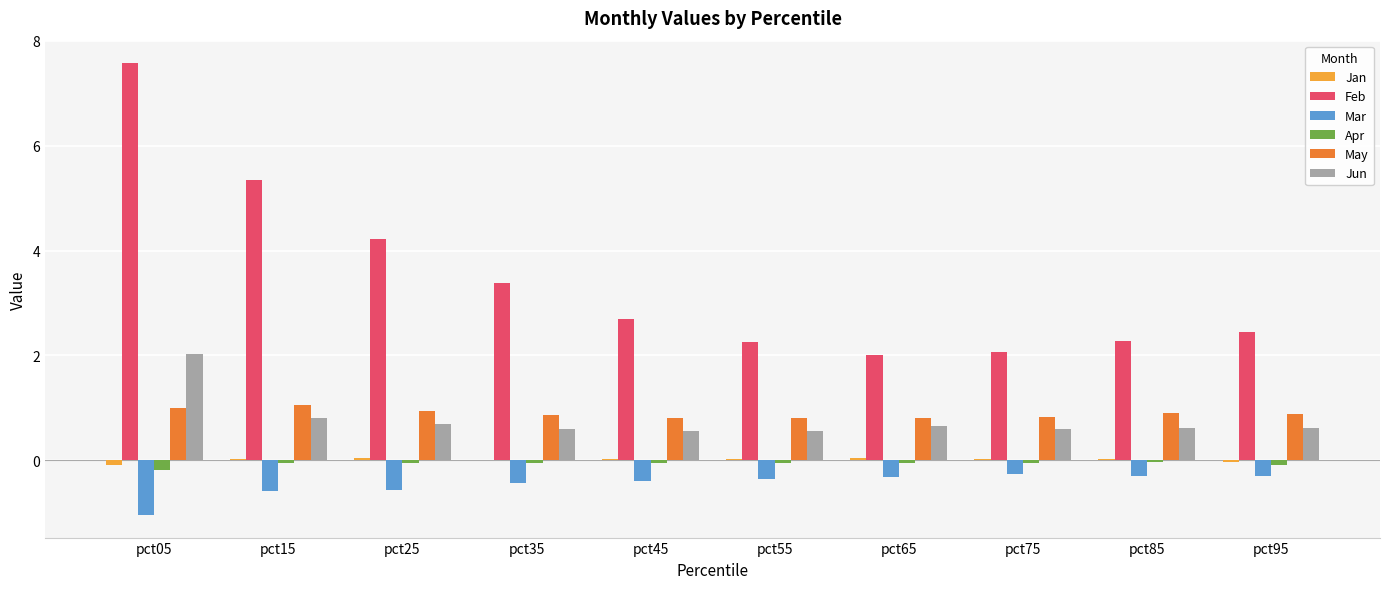

At which category is the sum across all series the highest?

pct05